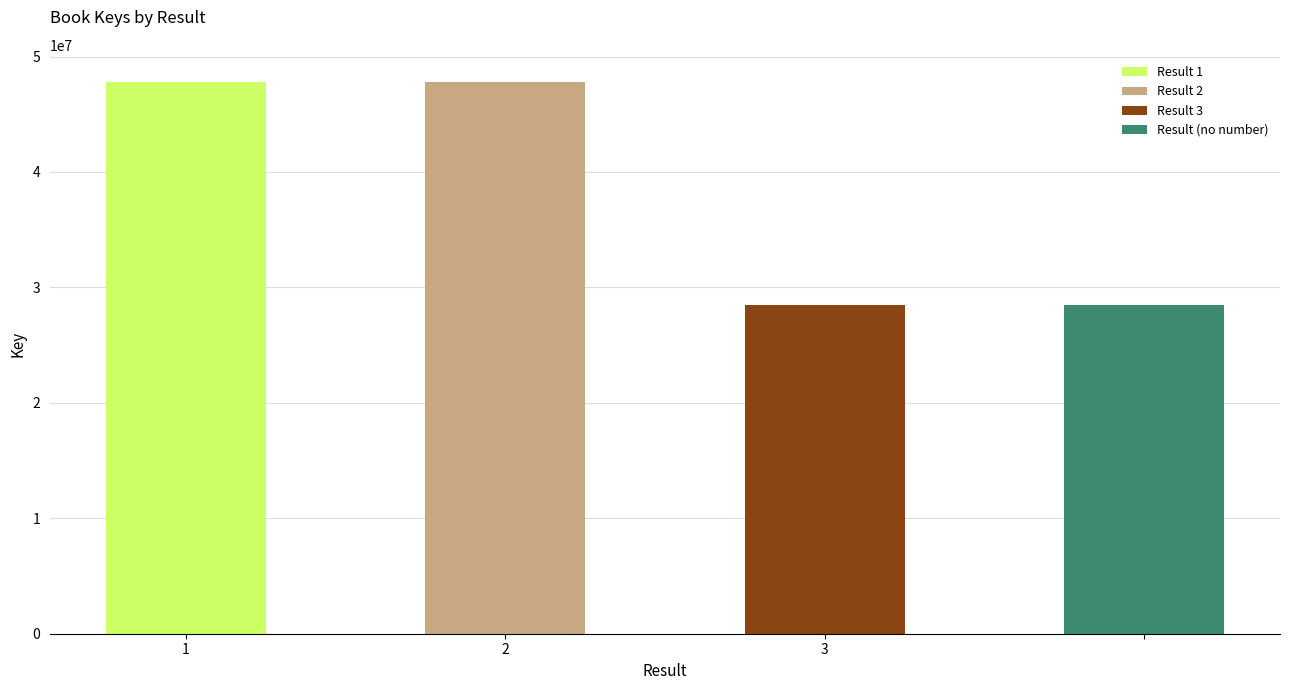

Which category has the highest value across all series?

1